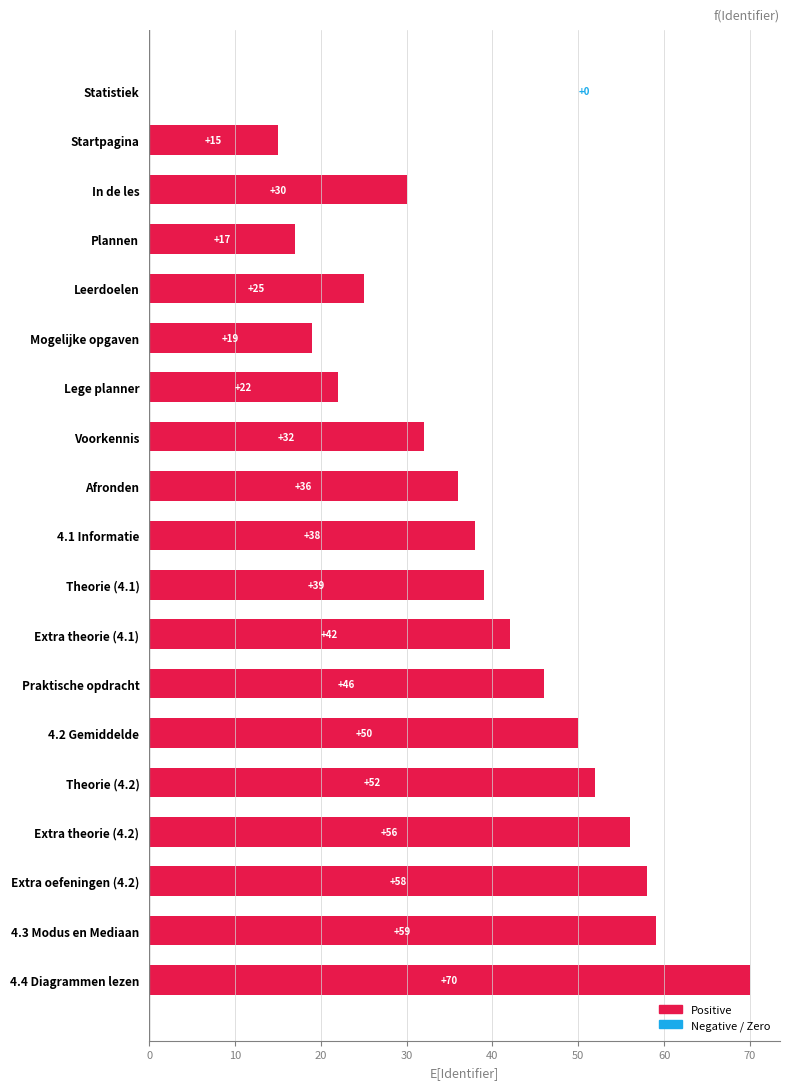

What is the sum of all values?

706